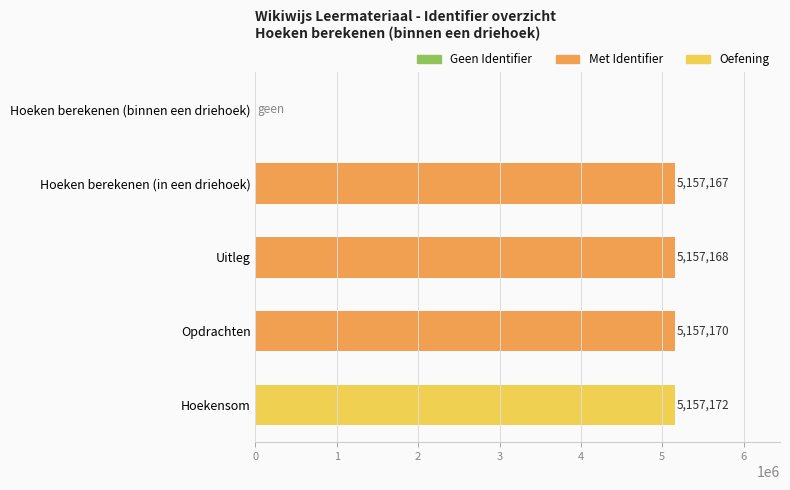

Reading bottom to top, list all the values displayed in this chart.

Hoekensom=5157172	Opdrachten=5157170	Uitleg=5157168	Hoeken berekenen (in een driehoek)=5157167	Hoeken berekenen (binnen een driehoek)=0